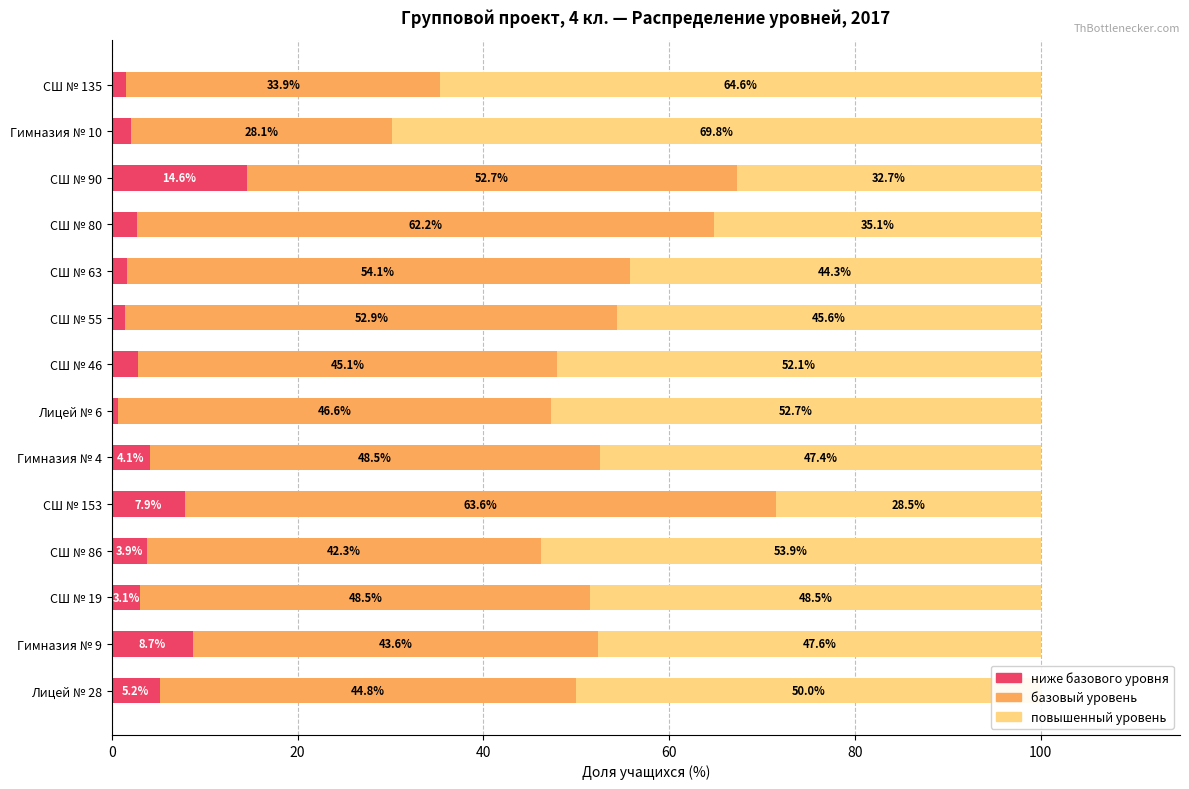

What is the total value across all series at Гимназия № 10?

100.0